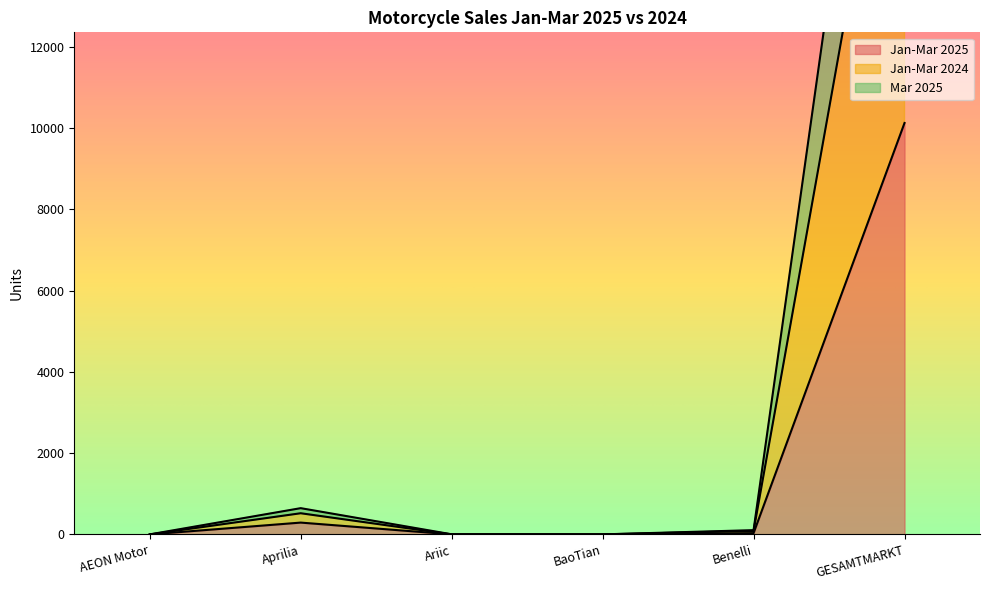

True or false: Jan-Mar 2025 has a value of 4658 at BaoTian.

False